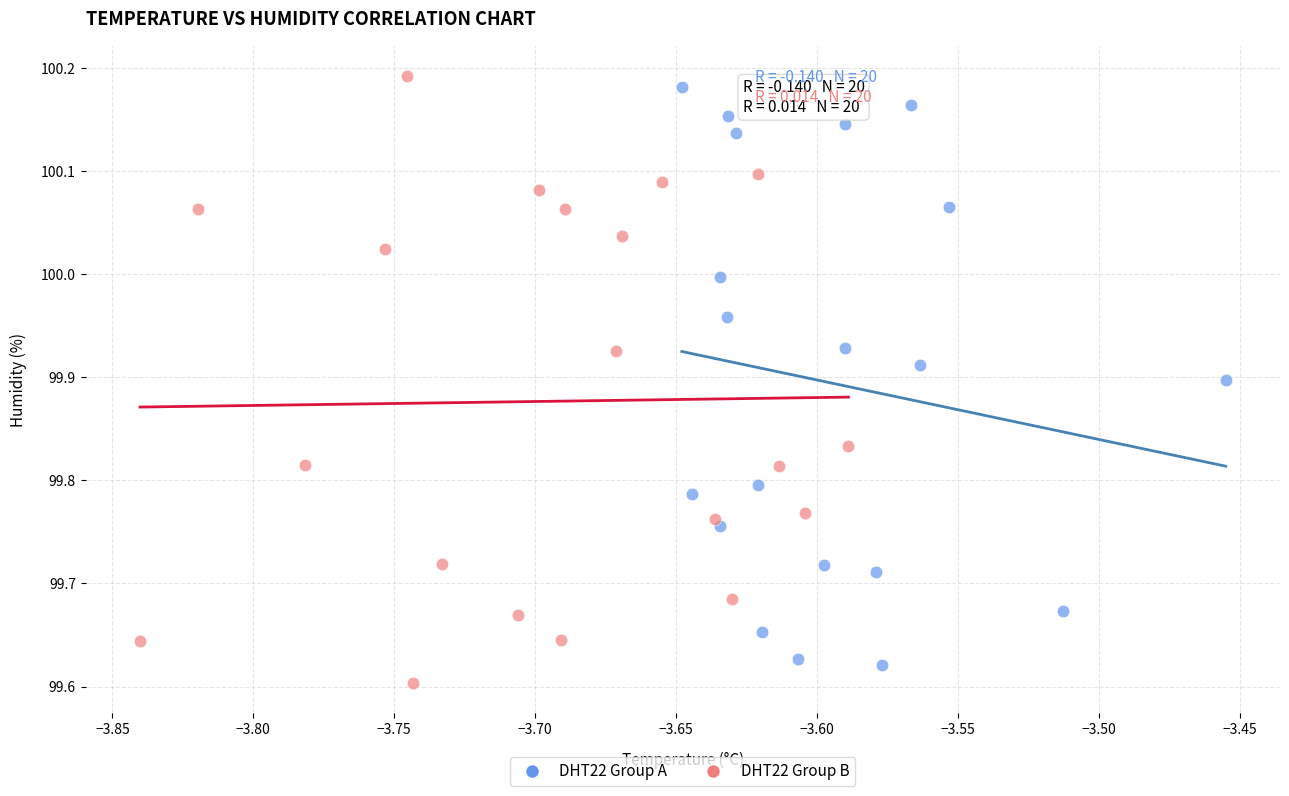

Which series has the largest Y range (max minus min)?

DHT22 Group B